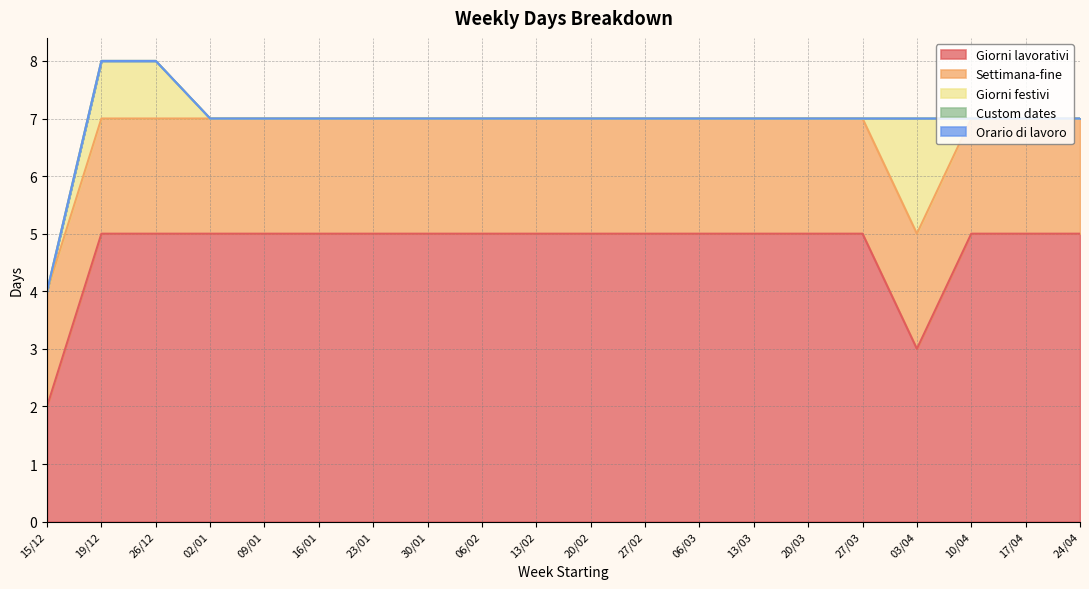

True or false: Settimana-fine and Custom dates intersect in this chart.

False